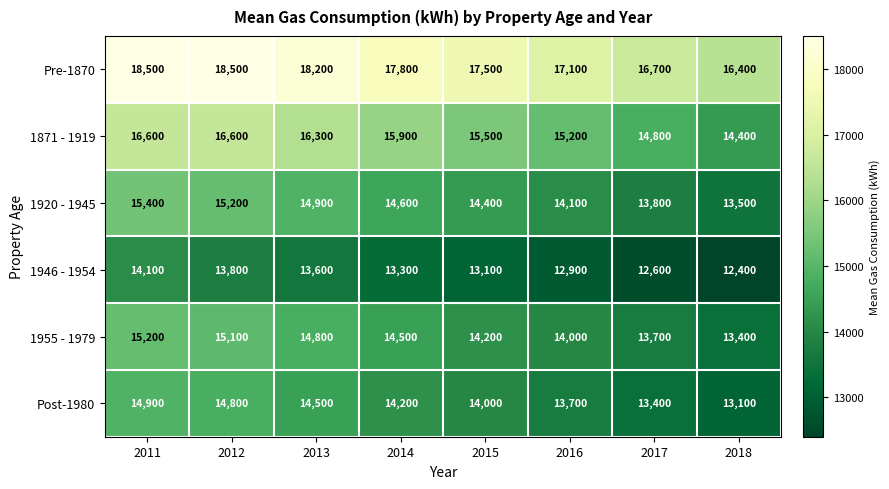

What is the sum of all Post-1980 values?

112600